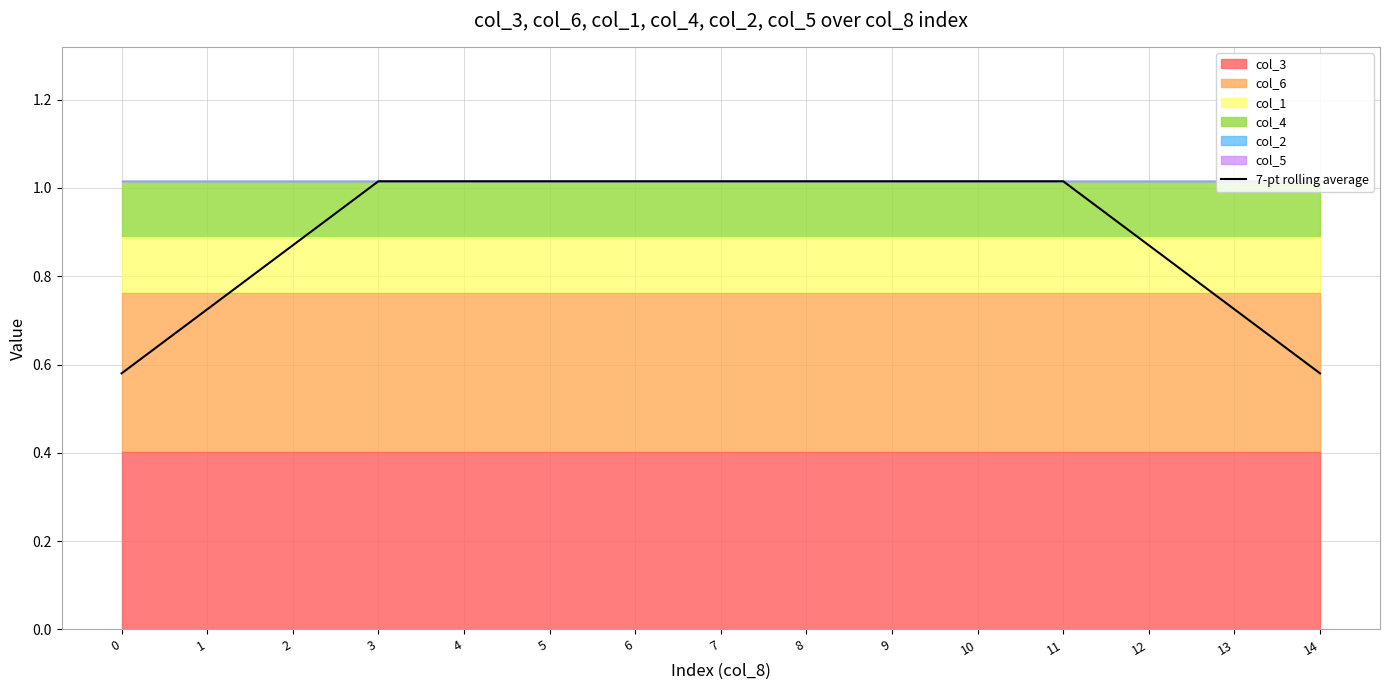

Does the chart display data point markers on the line(s)?

No